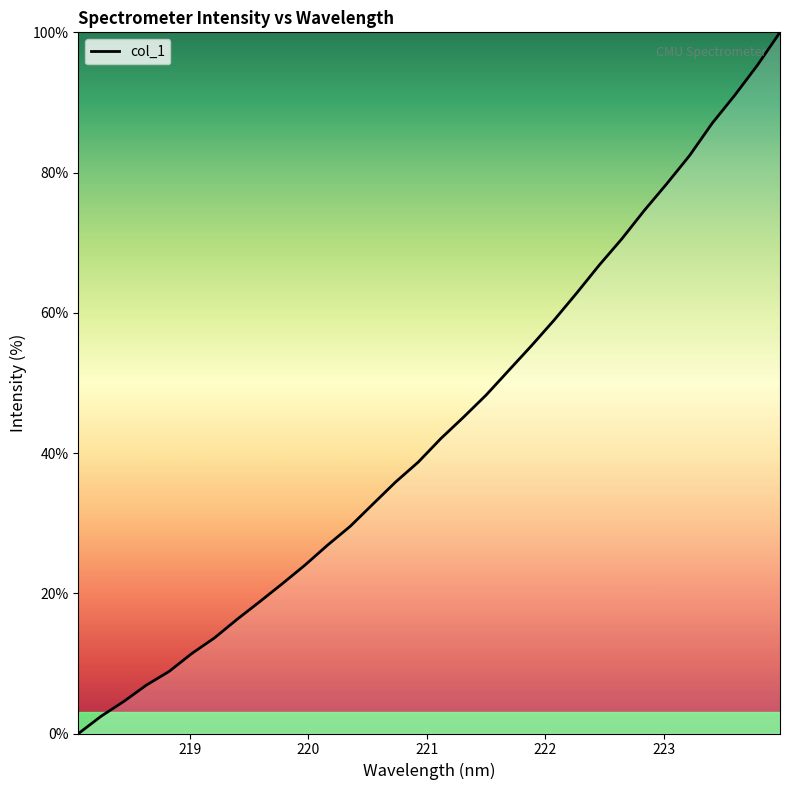

Does the chart have visible grid lines?

No